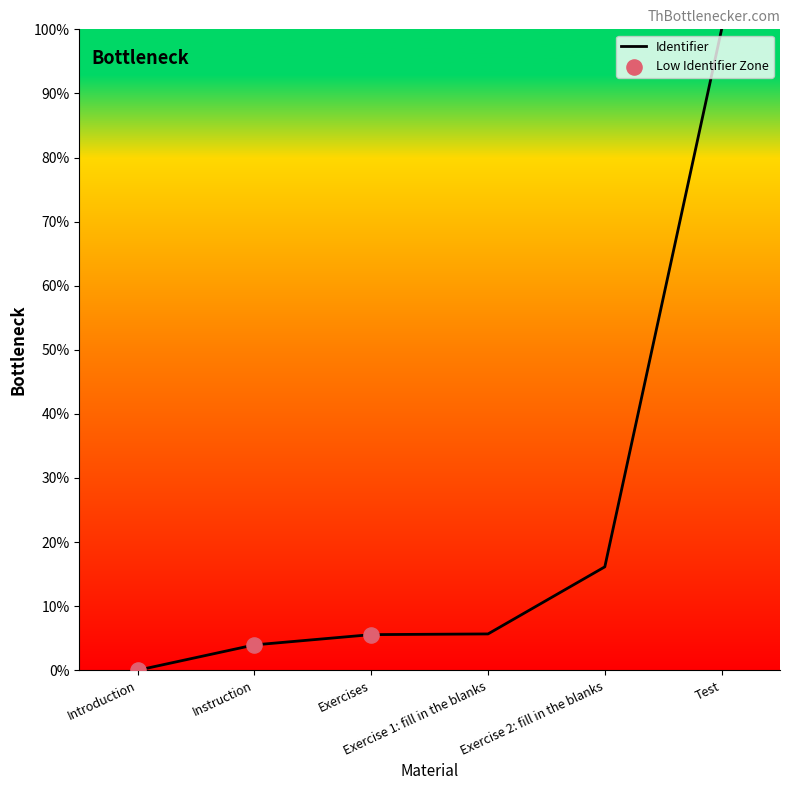

Approximately how many times larger is the value at Test compared to Exercises?

18.0